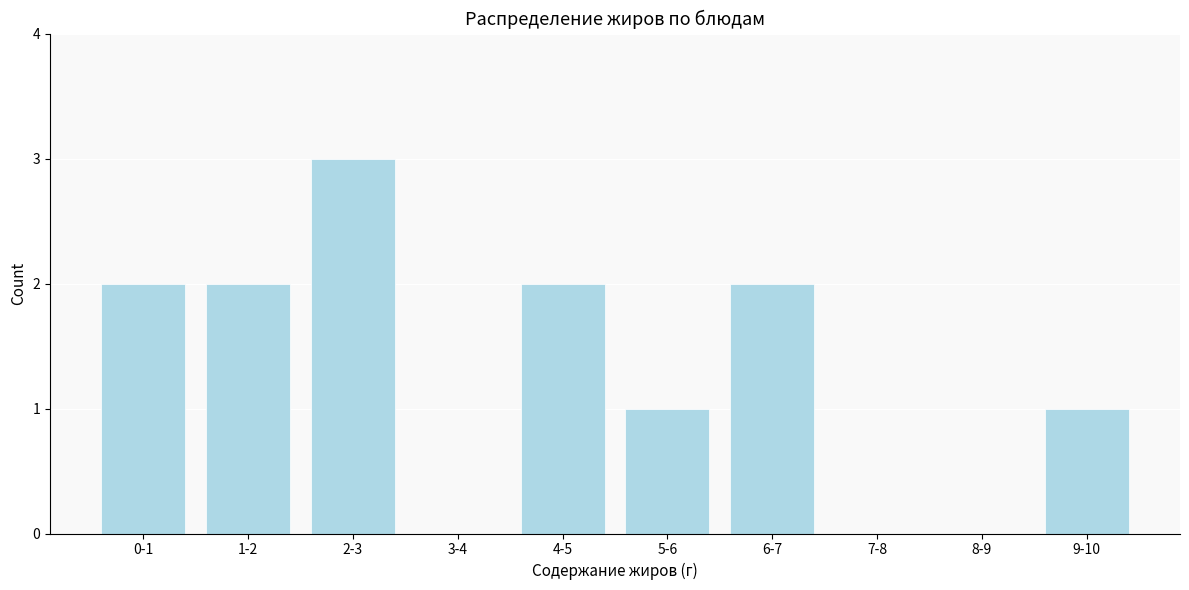

Reading left to right, transcribe all the data shown in this chart.

0-1=2	1-2=2	2-3=3	3-4=0	4-5=2	5-6=1	6-7=2	7-8=0	8-9=0	9-10=1